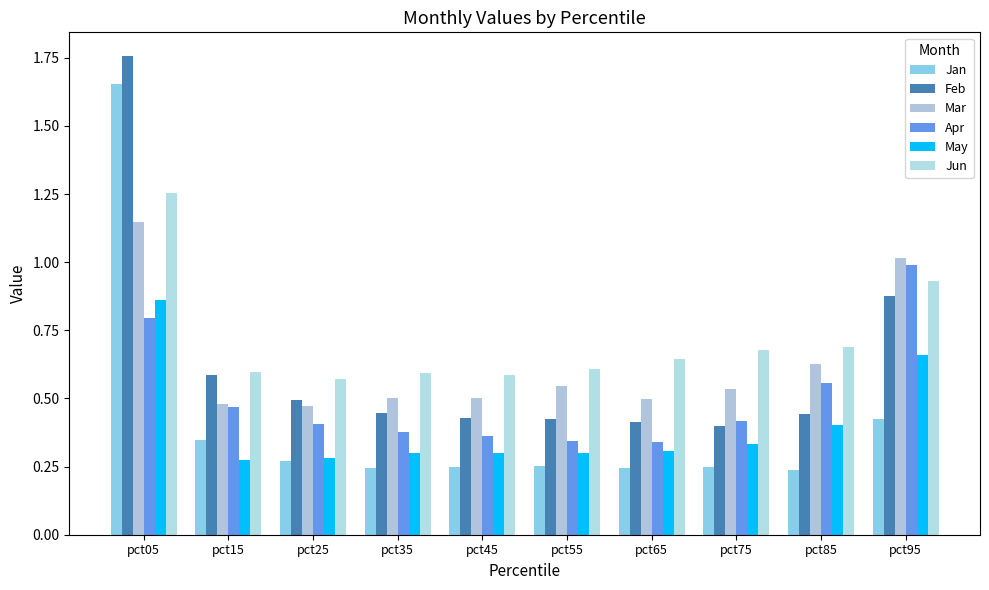

The Jan series shows 0.2 at pct45. True or false?

True